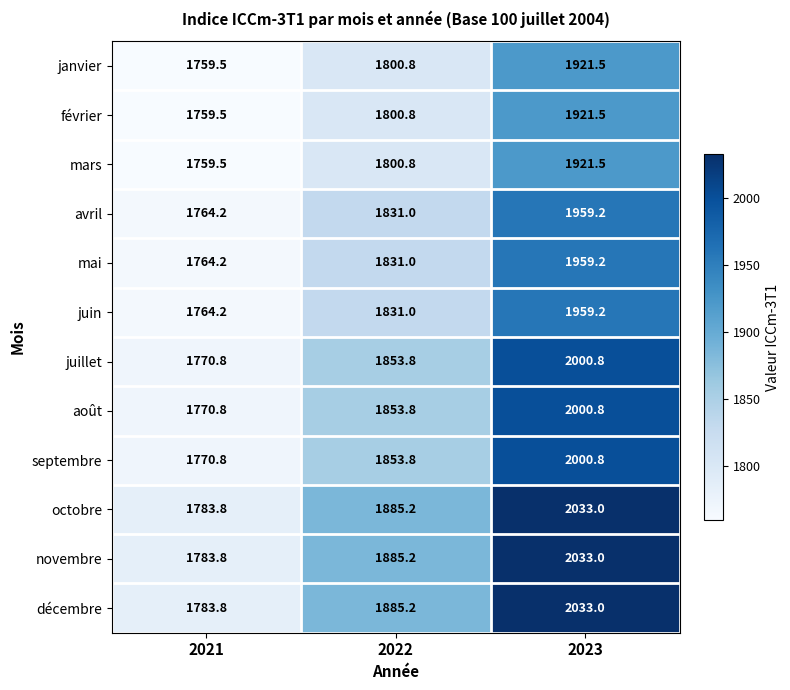

True or false: avril has a value of 2624.0 at 2023.

False